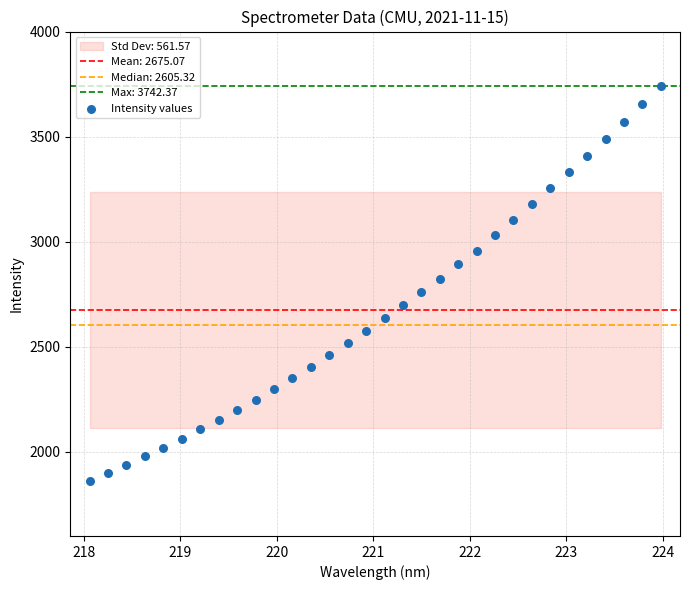

What is the range of Y values (max minus min)?

1879.7